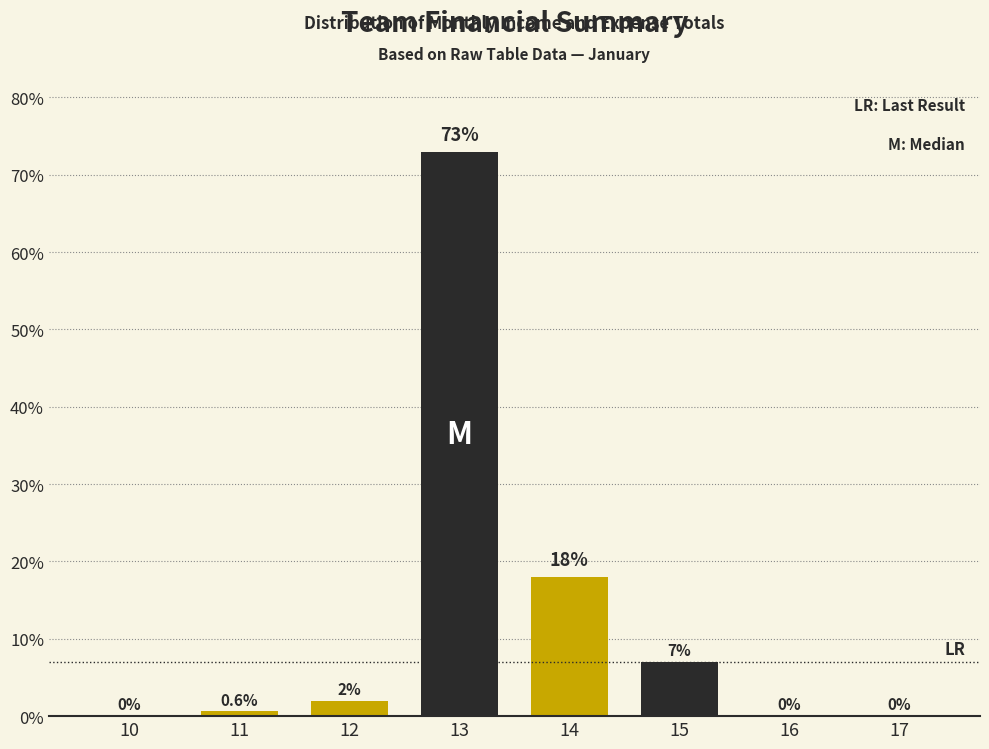

Reading right to left, extract all data points from this chart.

17=0.0	16=0.0	15=7.0	14=18.0	13=73.0	12=2.0	11=0.6	10=0.0